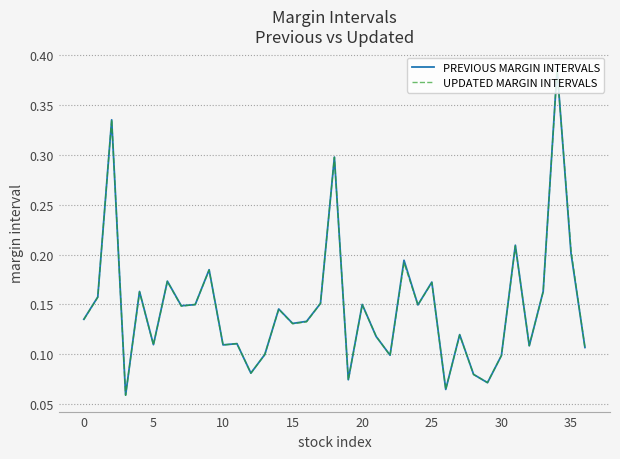

Which series has the largest range (max minus min)?

PREVIOUS MARGIN INTERVALS